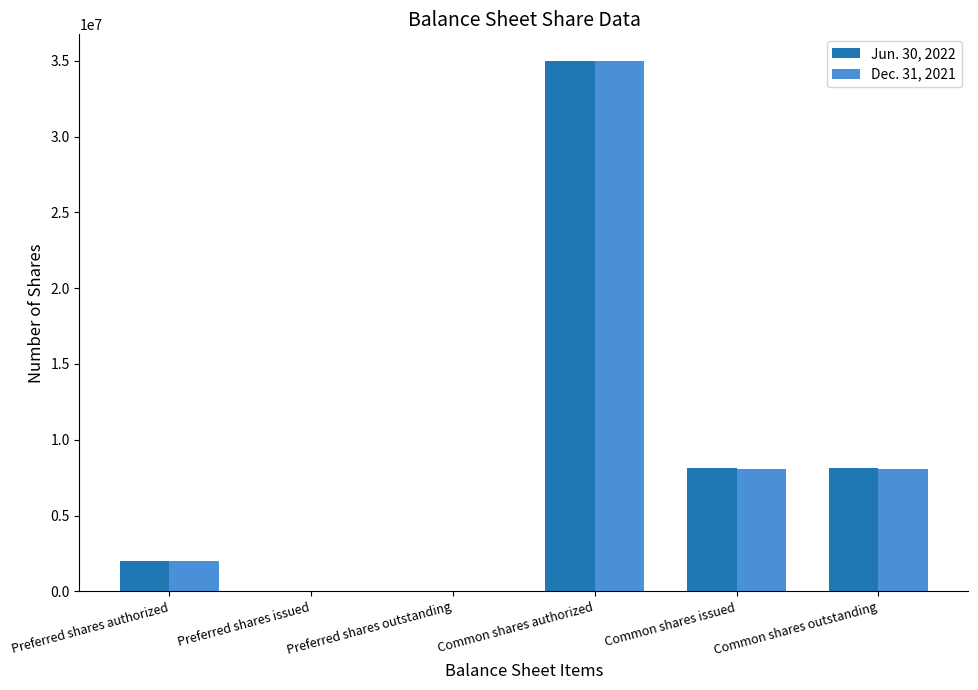

What is the total value across all series at Common shares outstanding?

16264493